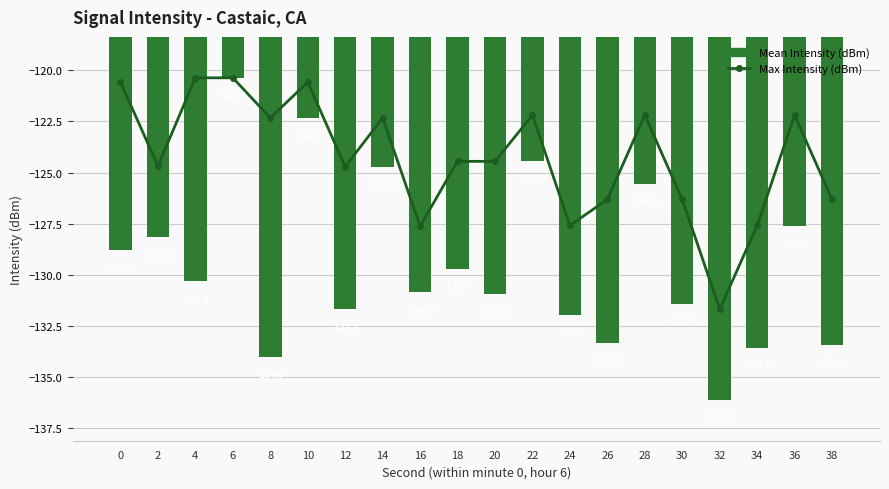

List the labels in order of Max Intensity (dBm) value, largest first.

4, 6, 0, 10, 22, 28, 36, 8, 14, 18, 20, 2, 12, 26, 30, 38, 24, 34, 16, 32